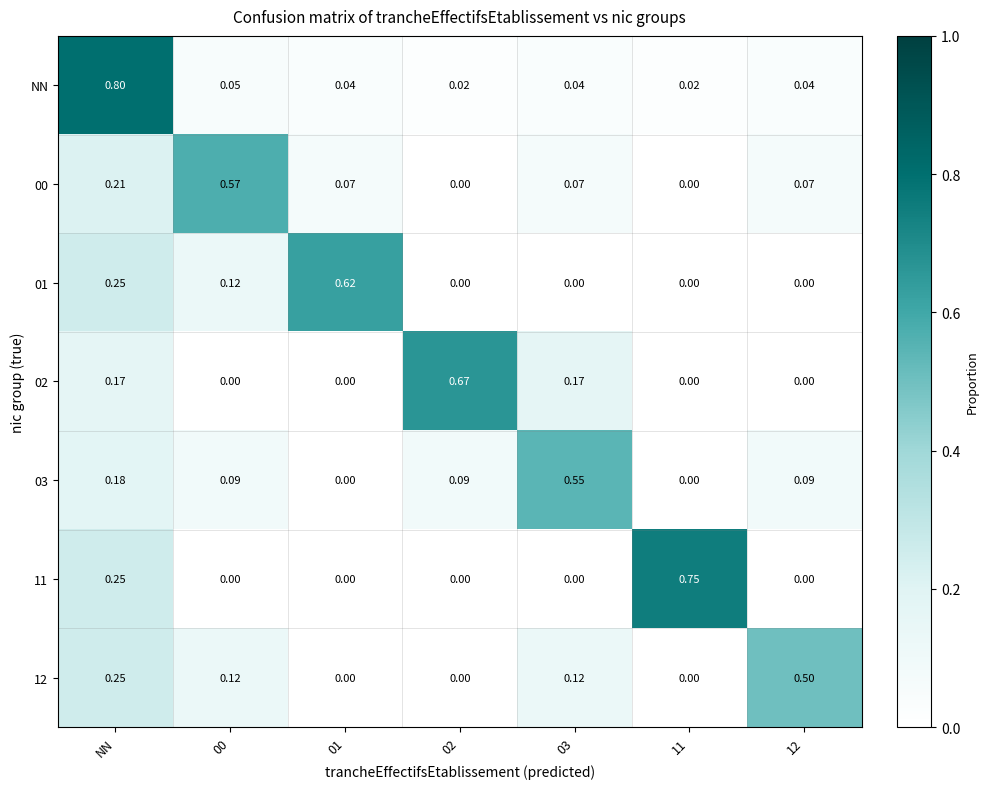

Which label corresponds to the largest value in the chart?

NN